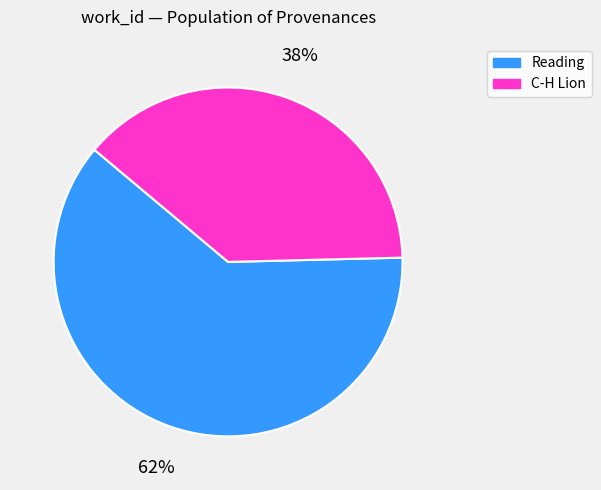

What percentage is the Reading slice, to the nearest percent?

62%